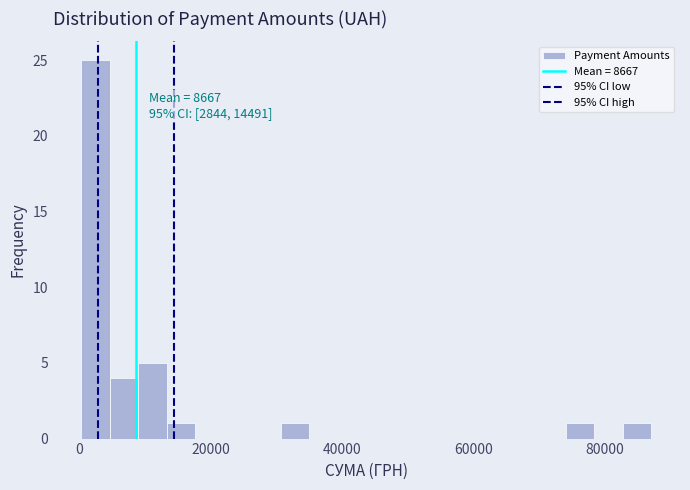

Around what value on the x-axis is the tallest bar? Give the approximate position of its centre, as read against the axis.

2000